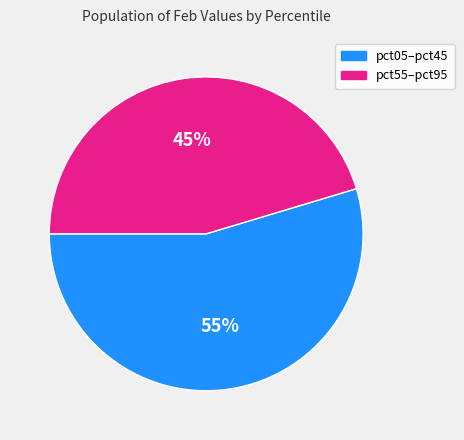

To the nearest percent, what is the average slice percentage?

50%